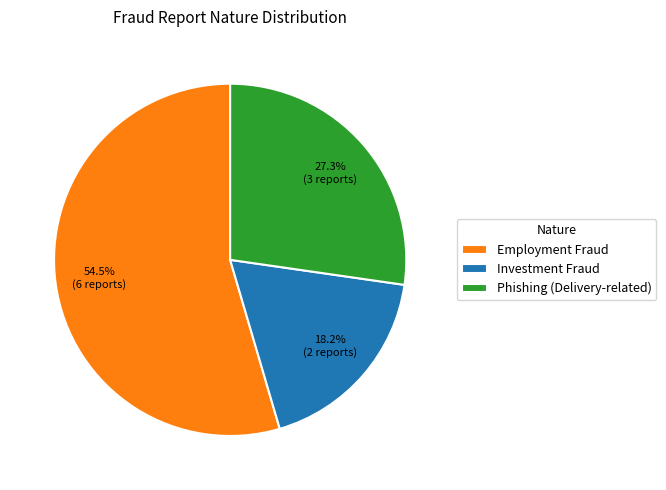

Is the sum of Phishing (Delivery-related) and Investment Fraud greater than half?

No